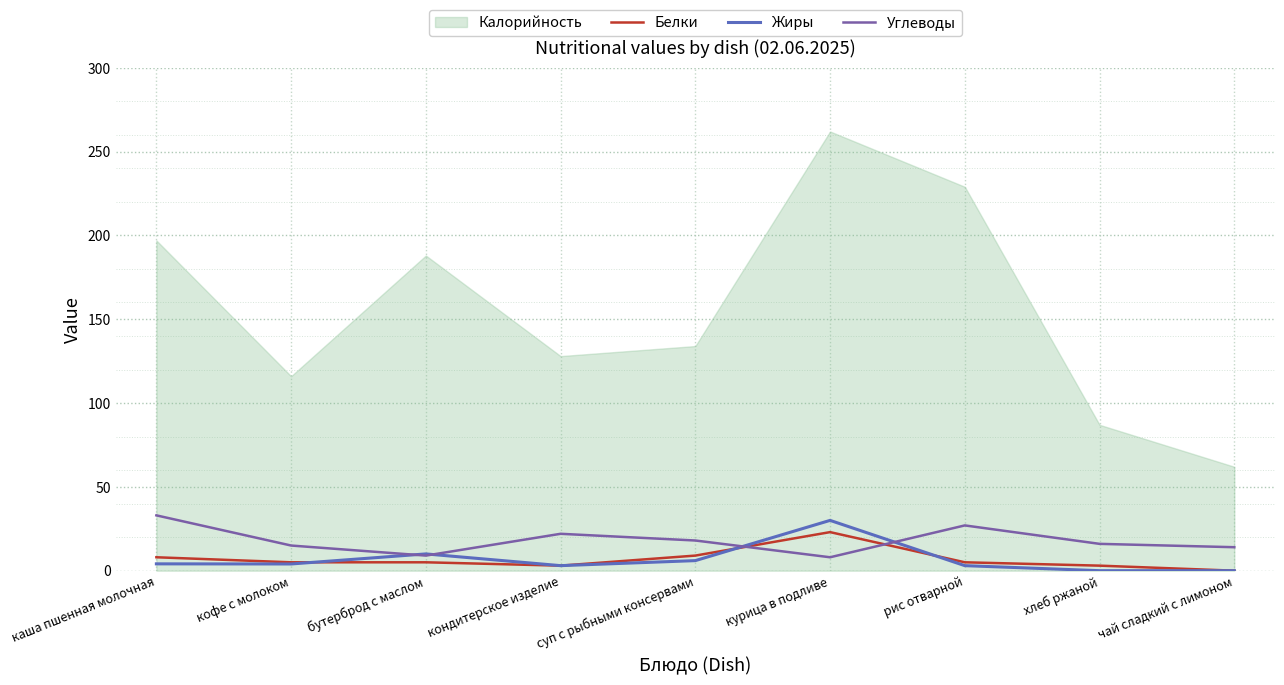

The Белки series shows 8.9 at кофе с молоком. True or false?

False